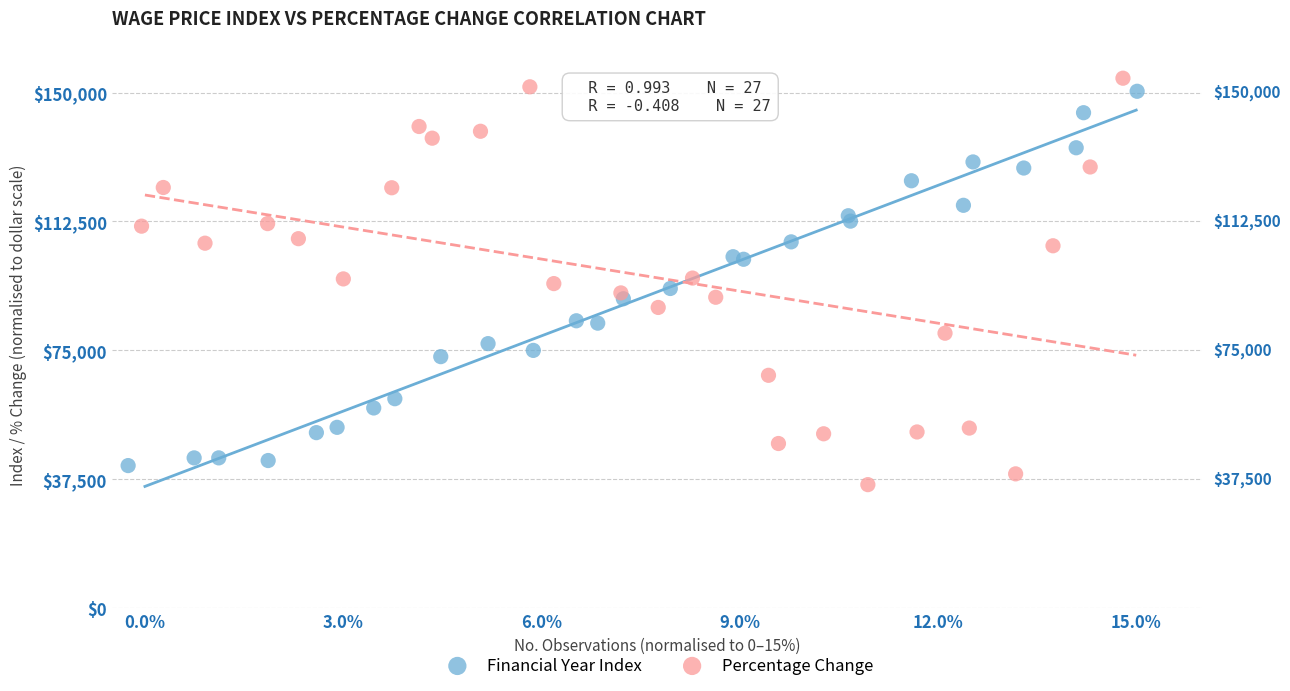

What are all the series names shown in the legend?

Financial Year Index, Percentage Change